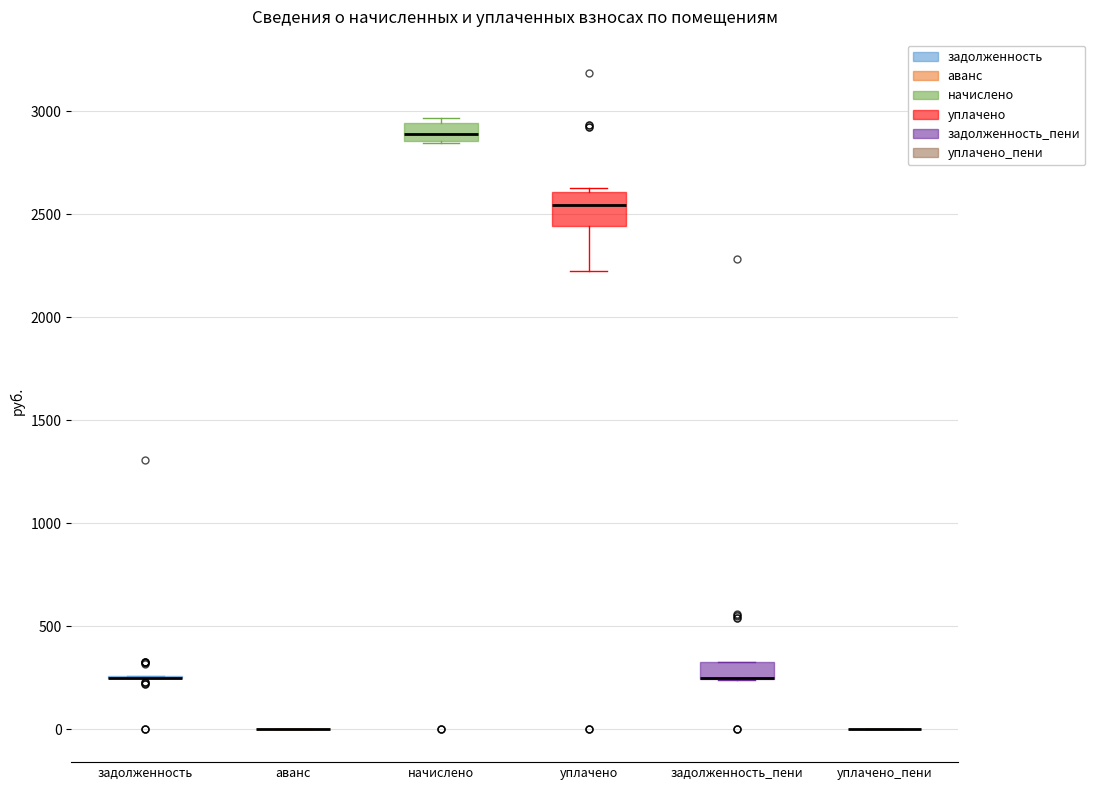

Reading left to right, read every box against the y-axis: the position of its median line, the range the box covers, and the ends of its whiskers. The values are not printed on the chart, so give them approximately, as read against the axis.

задолженность: box collapsed to a line at 250, whiskers 250 to 250
аванс: box collapsed to a line at 0, whiskers 0 to 0
начислено: median 2900, box 2850 to 2950, whiskers 2850 to 2950 (just above the box's upper edge)
уплачено: median 2550, box 2450 to 2600, whiskers 2200 to 2600 (just above the box's upper edge)
задолженность_пени: median 250 (drawn on the box's lower edge), box 250 to 350, whiskers 250 to 350
уплачено_пени: box collapsed to a line at 0, whiskers 0 to 0